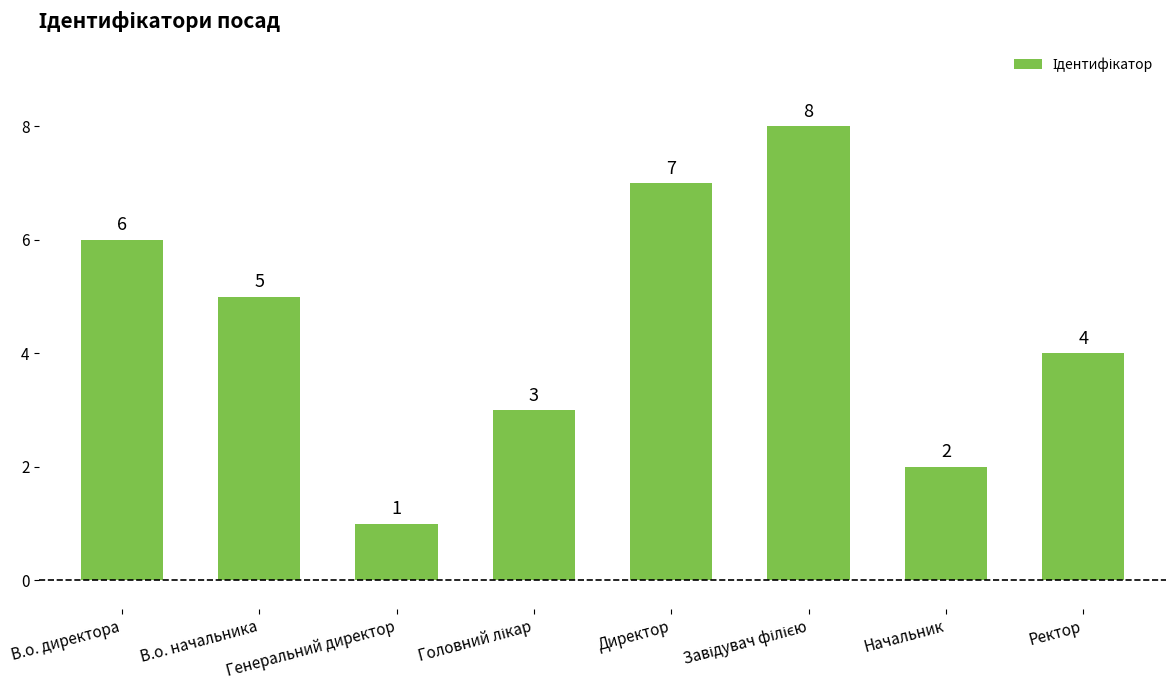

What is the approximate value at В.о. директора?

6